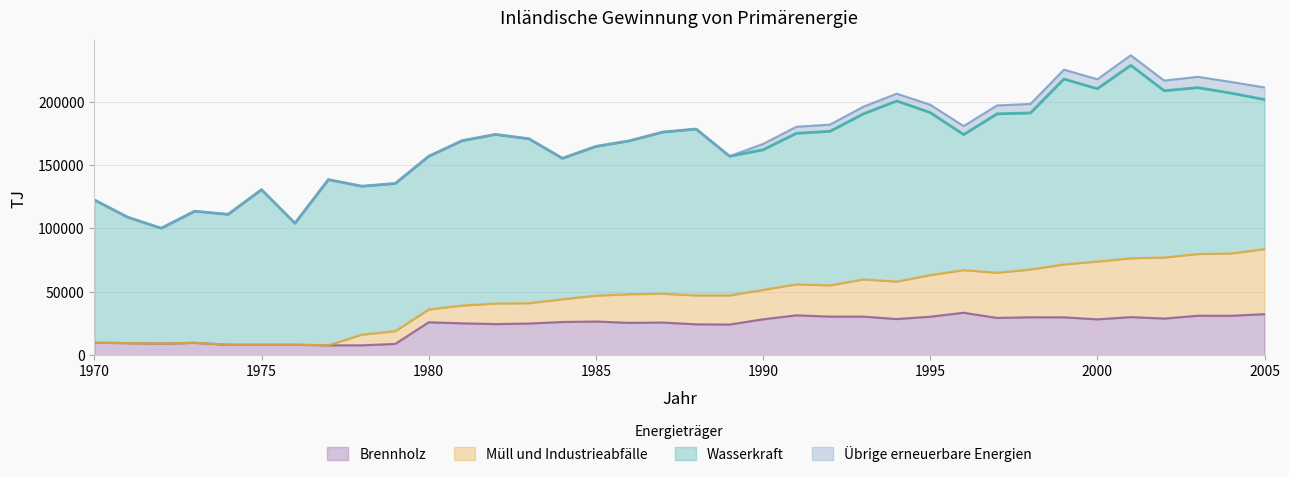

The value of Brennholz at 1970 is 9990. True or false?

True